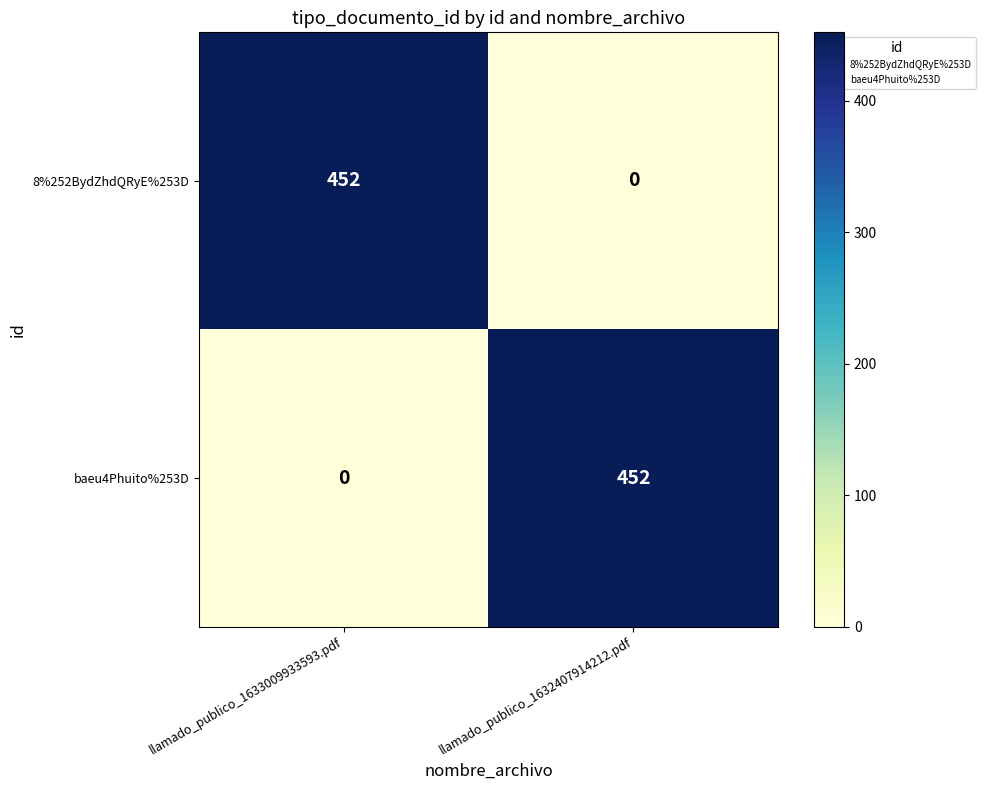

At which label does 8%252BydZhdQRyE%253D reach its peak?

llamado_publico_1633009933593.pdf